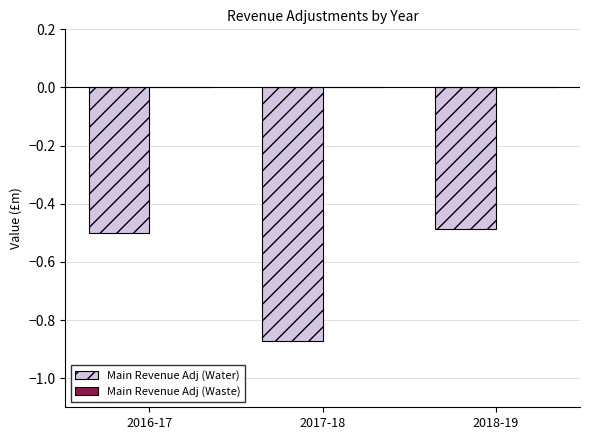

Is it true that the value at 2016-17 is -0.5?

True